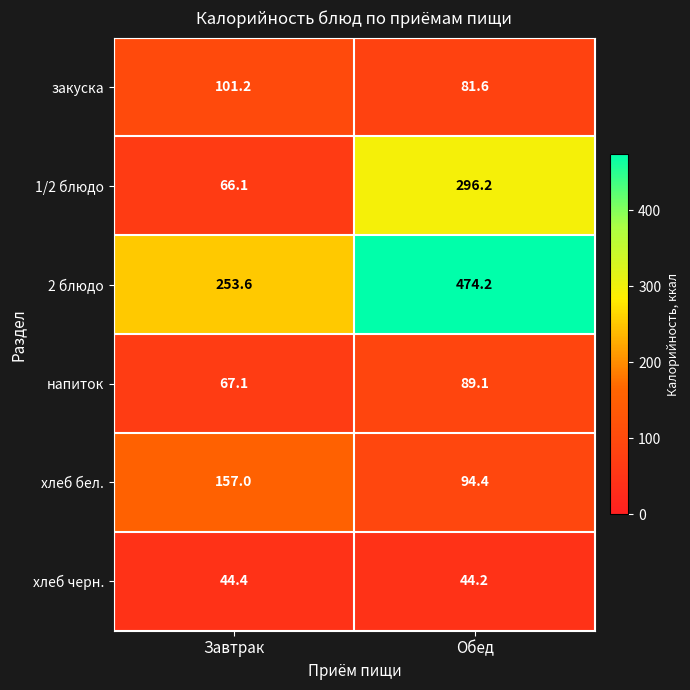

Reading left to right, extract all data points from this chart.

закуска: Завтрак=101.2	Обед=81.6
1/2 блюдо: Завтрак=66.1	Обед=296.2
2 блюдо: Завтрак=253.6	Обед=474.2
напиток: Завтрак=67.1	Обед=89.1
хлеб бел.: Завтрак=157.0	Обед=94.4
хлеб черн.: Завтрак=44.4	Обед=44.2